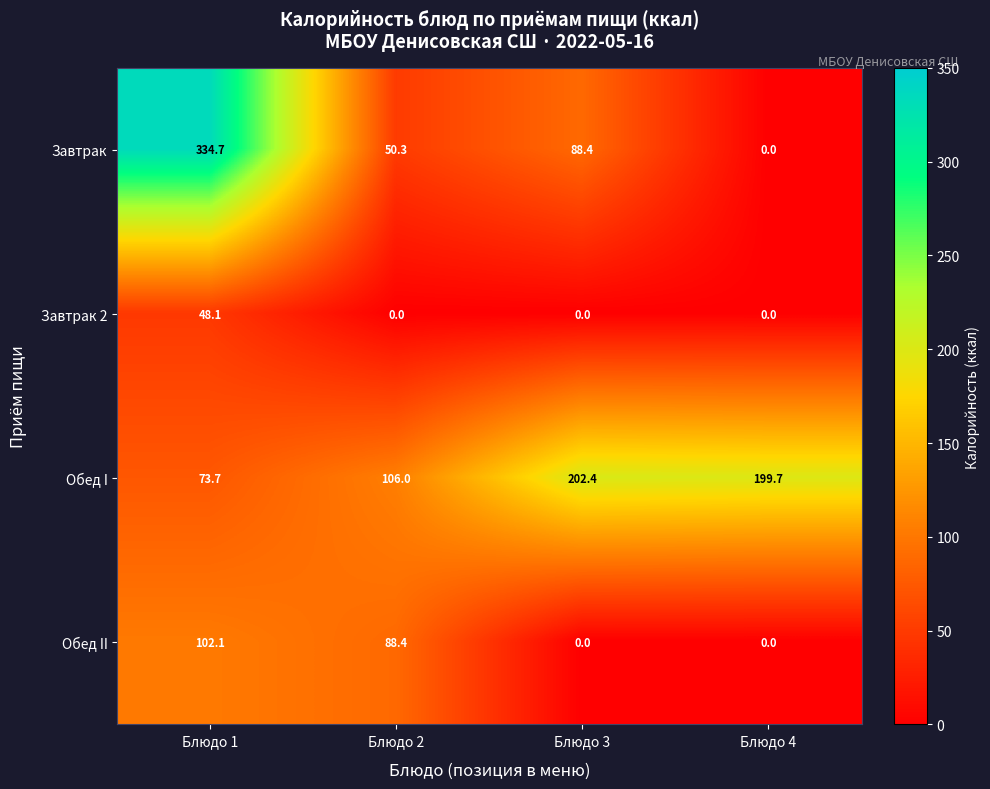

What is the total value across all series at Блюдо 4?

199.7